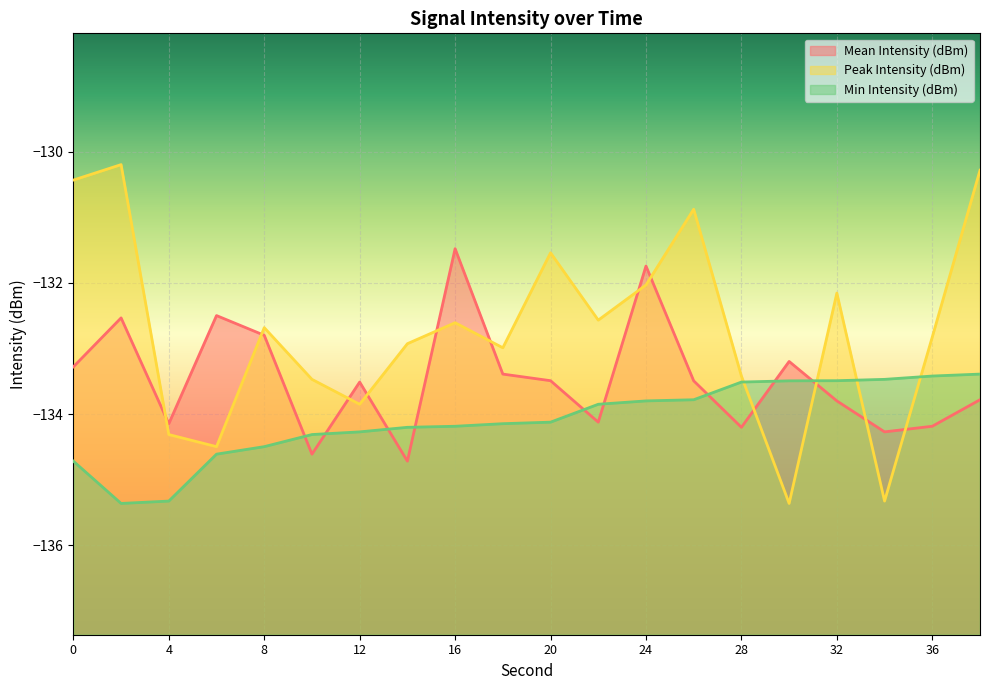

What value does the Min Intensity (dBm) series have at 32?

-133.5